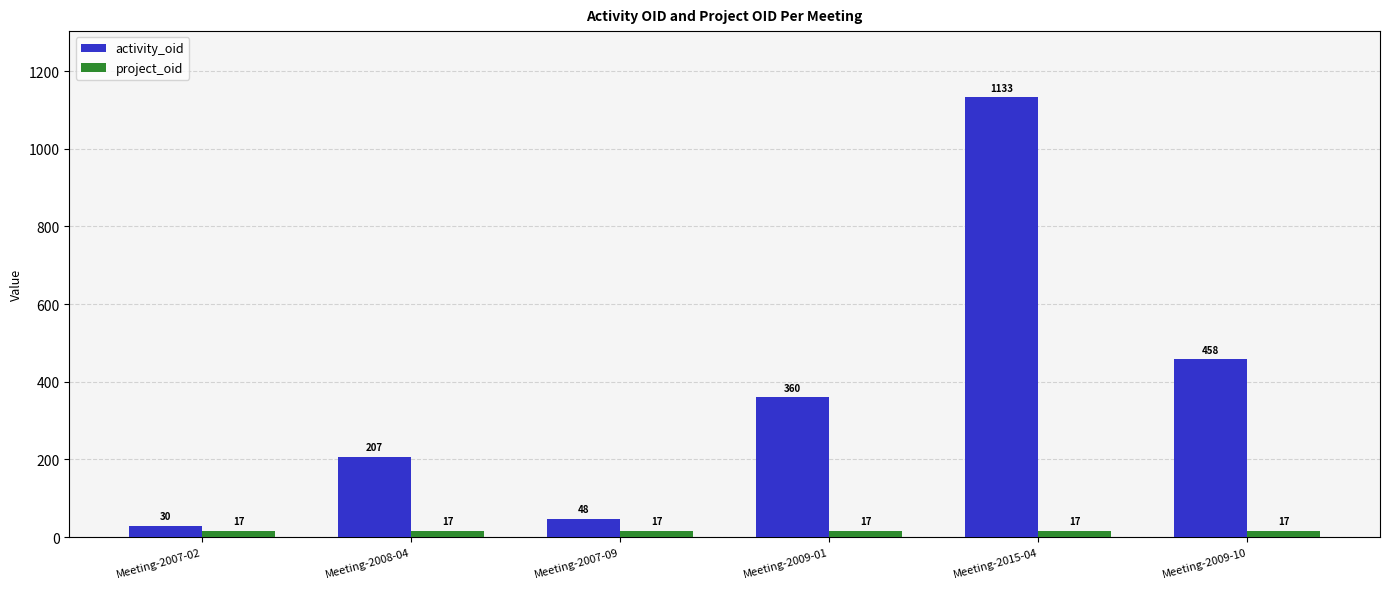

Reading left to right, transcribe all the data shown in this chart.

activity_oid: 30	207	48	360	1133	458
project_oid: 17	17	17	17	17	17